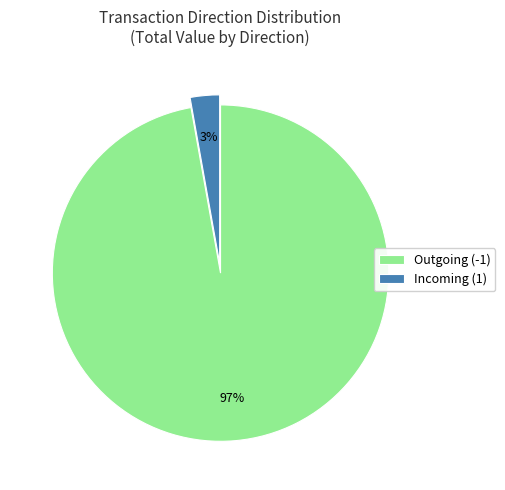

Rank the categories by value from highest to lowest.

Outgoing (-1), Incoming (1)